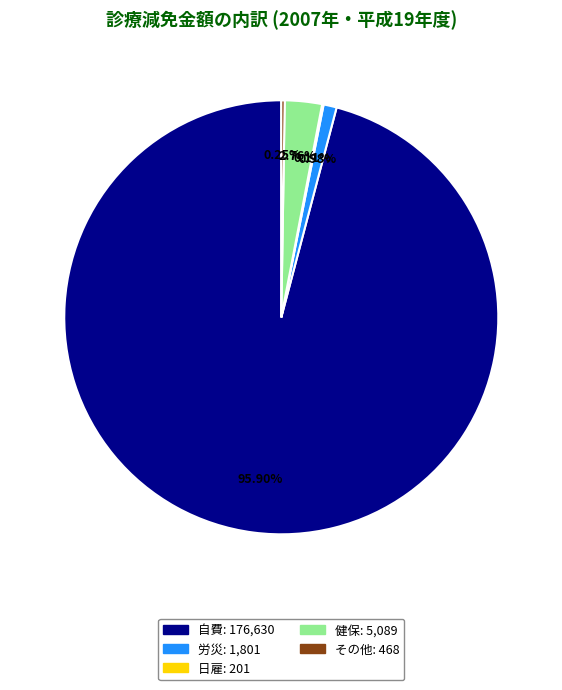

Is there any slice that represents more than half of the pie?

Yes